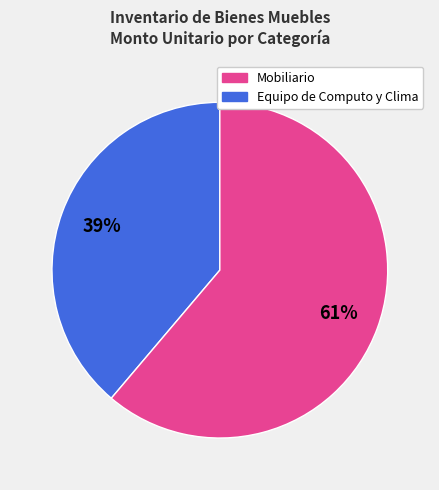

To the nearest percent, what is the average slice percentage?

50%